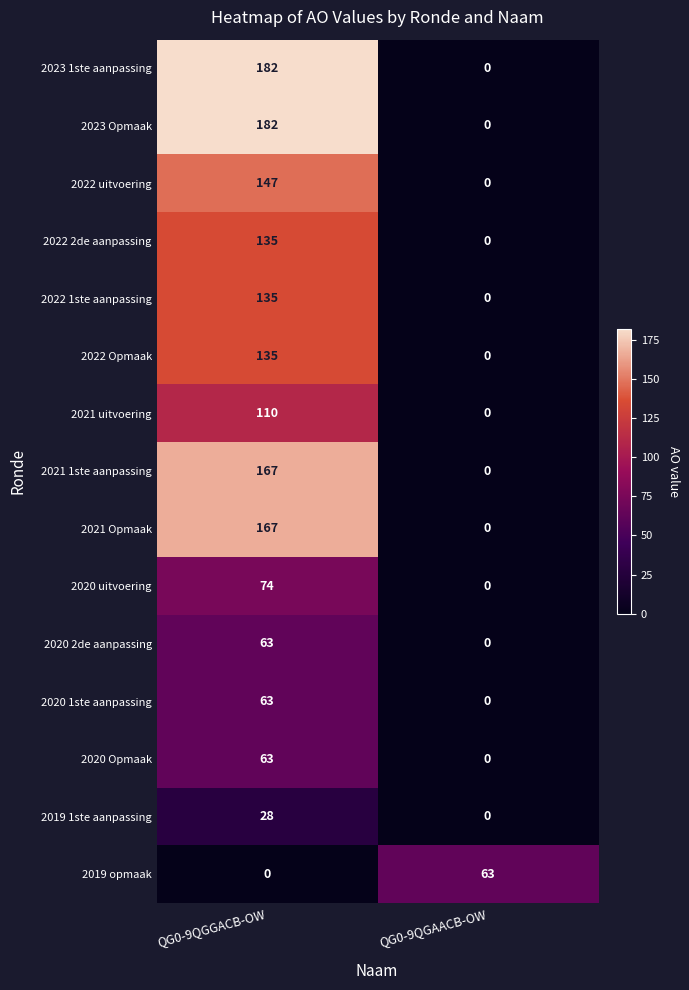

The 2023 Opmaak series shows 182 at QG0-9QGGACB-OW. True or false?

True